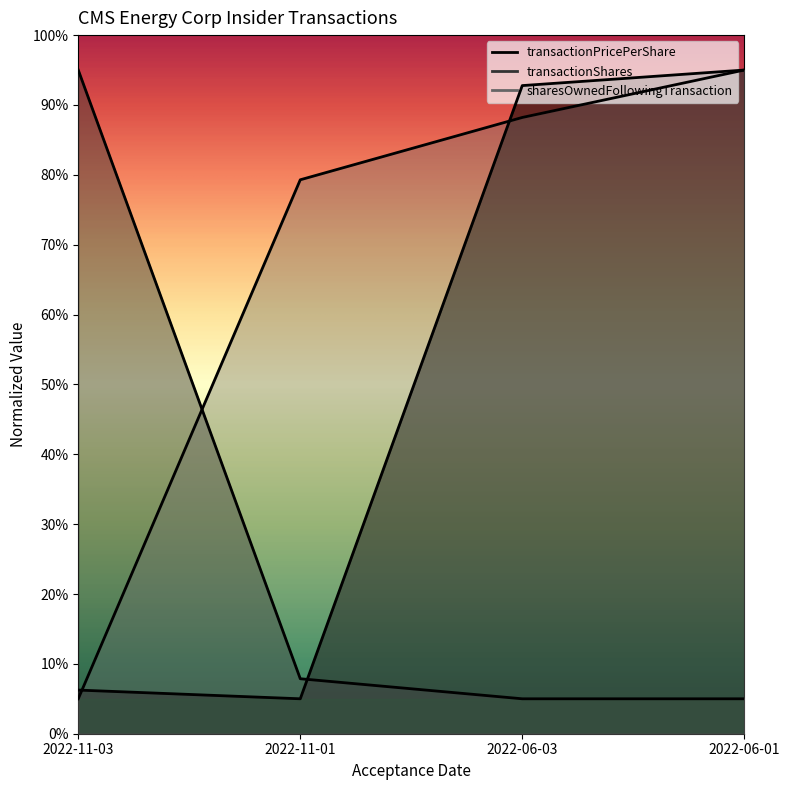

List the labels in order of transactionShares value, smallest first.

2022-06-03, 2022-06-01, 2022-11-01, 2022-11-03